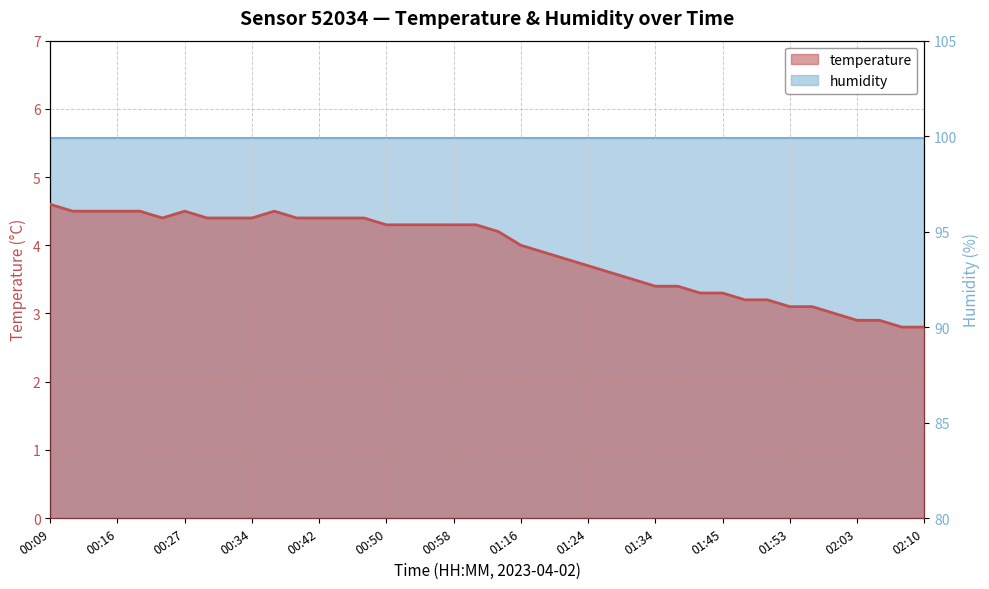

Reading left to right, list all the values displayed in this chart.

4.6	4.5	4.5	4.5	4.5	4.4	4.5	4.4	4.4	4.4	4.5	4.4	4.4	4.4	4.4	4.3	4.3	4.3	4.3	4.3	4.2	4.0	3.9	3.8	3.7	3.6	3.5	3.4	3.4	3.3	3.3	3.2	3.2	3.1	3.1	3.0	2.9	2.9	2.8	2.8